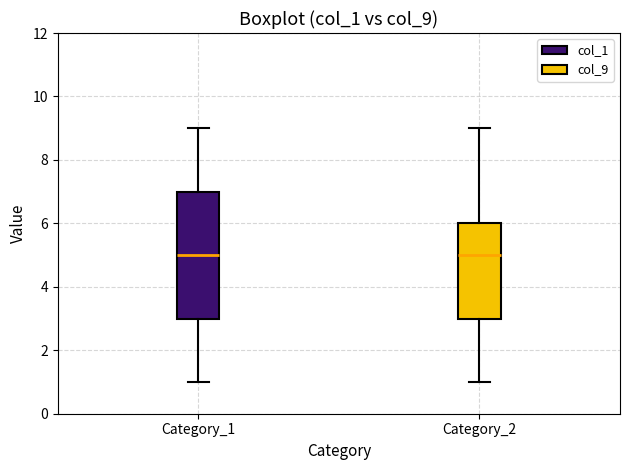

Where does the lower whisker of the box for Category_2 end on the y-axis? The values are not printed on the chart, so give them approximately, as read against the axis.

1